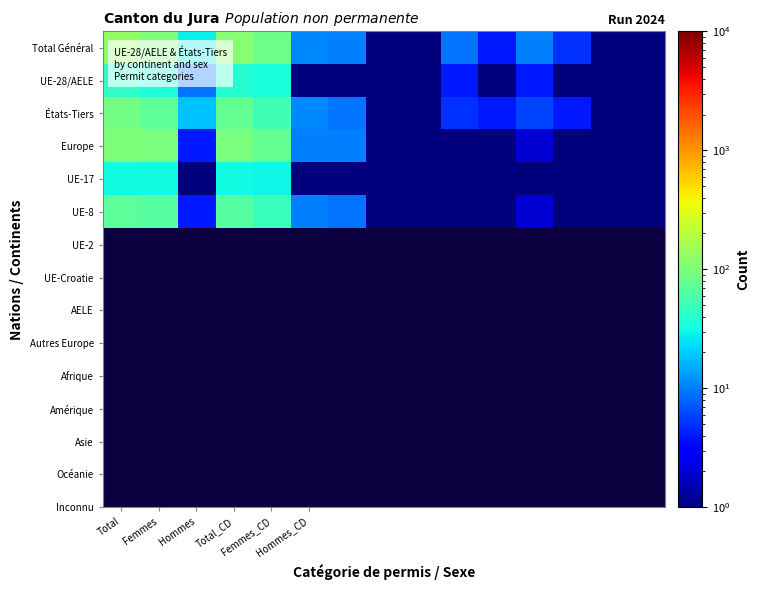

Reading left to right, extract all data points from this chart.

Total Général: 133.0	105.0	28.0	114.0	84.0	11.0	10.0	0.5	0.5	9.0	4.0	10.0	5.0	0.5	0.5
UE-28/AELE: 43.0	34.0	9.0	38.0	33.0	0.5	1.0	0.5	0.5	4.0	0.5	4.0	1.0	0.5	0.5
États-Tiers: 90.0	71.0	19.0	76.0	51.0	11.0	9.0	0.5	0.5	5.0	4.0	6.0	4.0	0.5	0.5
Europe: 101.0	97.0	4.0	98.0	77.0	10.0	10.0	0.5	0.5	1.0	0.5	2.0	1.0	0.5	0.5
UE-17: 31.0	31.0	0.5	31.0	30.0	0.5	1.0	0.5	0.5	0.5	0.5	0.5	0.5	0.5	0.5
UE-8: 70.0	66.0	4.0	67.0	47.0	10.0	9.0	0.5	0.5	1.0	0.5	2.0	1.0	0.5	0.5